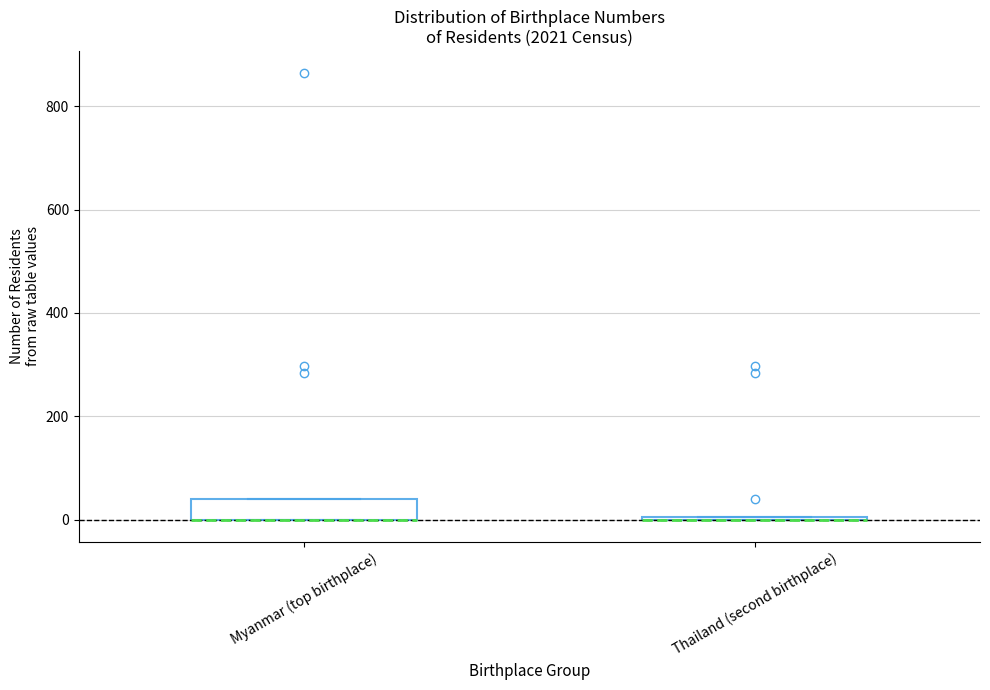

Reading left to right, transcribe this box plot: for each box, give where its median line is, the range the box spans, and where its two whiskers end, as read against the y-axis. The values are not printed on the chart, so give them approximately, as read against the axis.

Myanmar (top birthplace): median 0 (drawn on the box's lower edge), box 0 to 40, whiskers 0 to 40
Thailand (second birthplace): box collapsed to a line at 0, whiskers 0 to 0